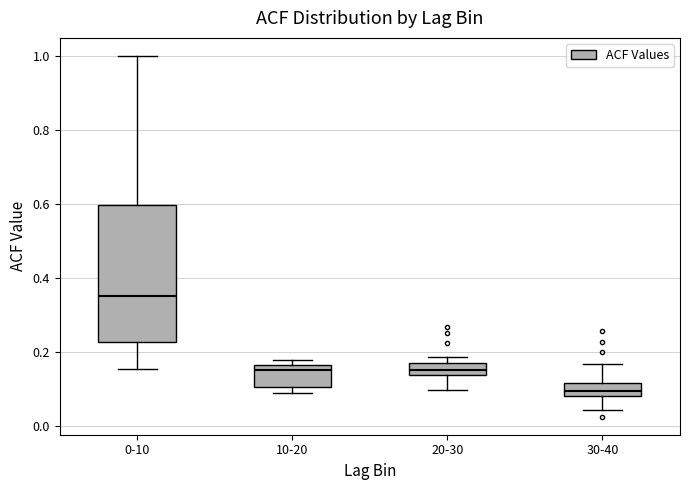

Reading left to right, read every box against the y-axis: the position of its median line, the range the box covers, and the ends of its whiskers. The values are not printed on the chart, so give them approximately, as read against the axis.

0-10: median 0.36, box 0.22 to 0.60, whiskers 0.16 to 1.00
10-20: median 0.16 (just below the box's upper edge), box 0.10 to 0.16, whiskers 0.08 to 0.18
20-30: median 0.16 (inside the box), box 0.14 to 0.16, whiskers 0.10 to 0.18
30-40: median 0.10, box 0.08 to 0.12, whiskers 0.04 to 0.16